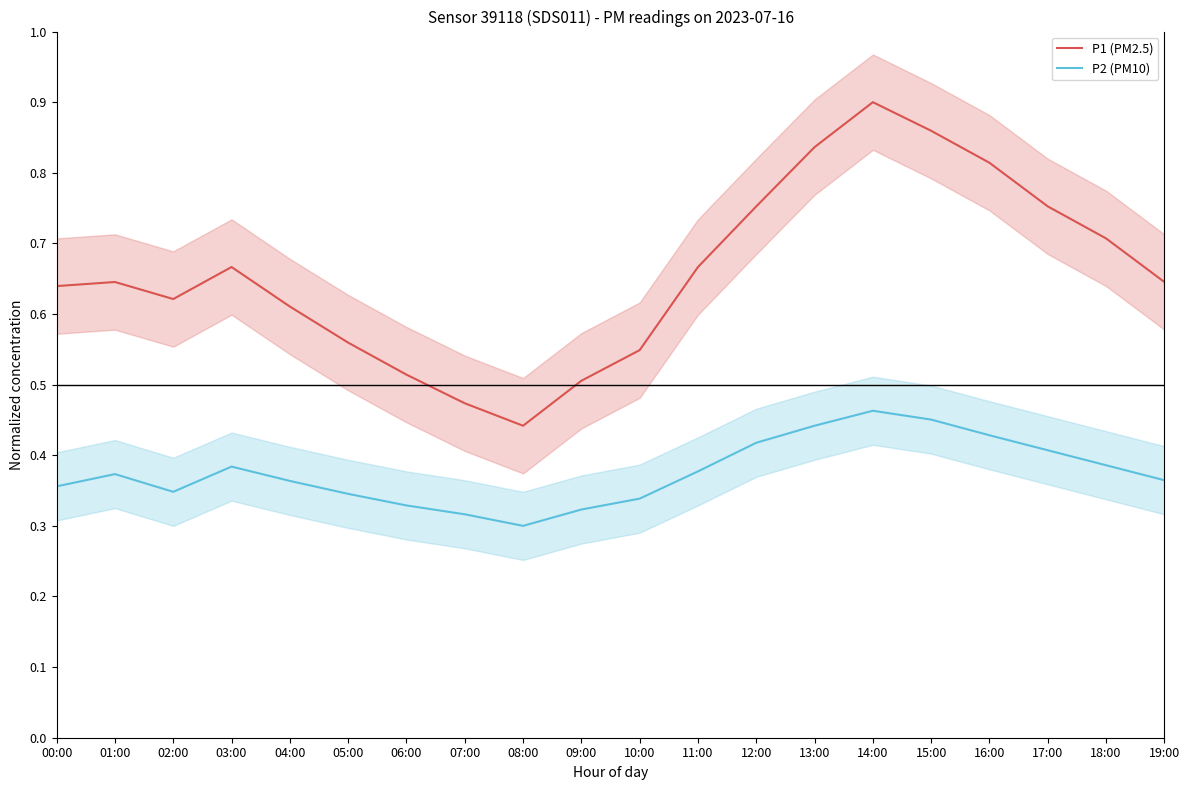

What is the highest value of the P1 (PM2.5) series?

0.9